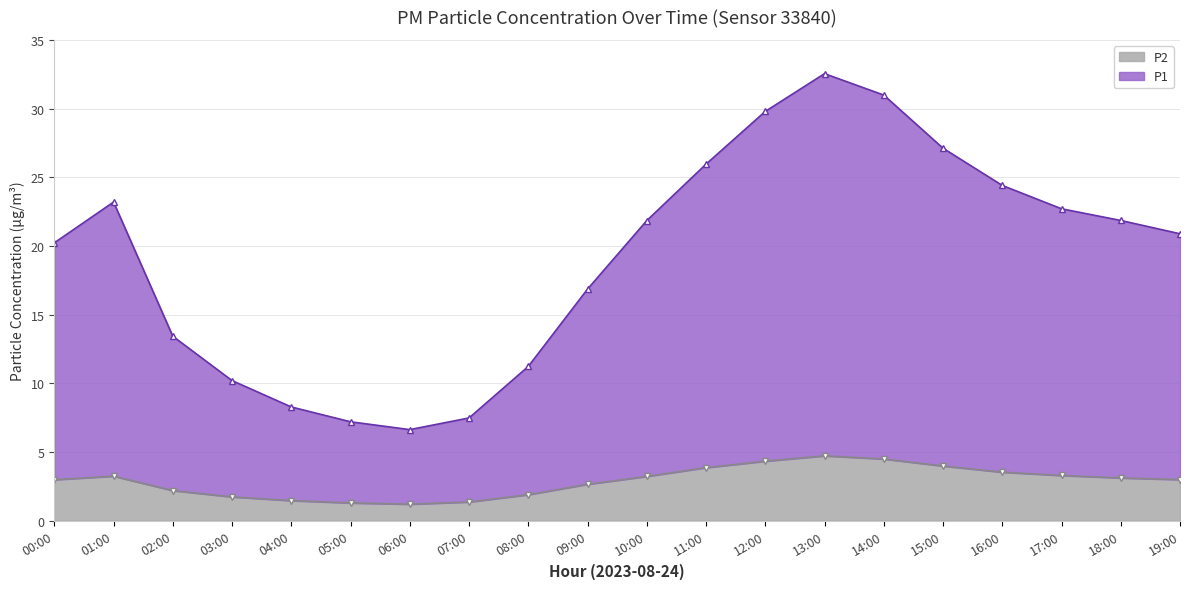

How many values in the P1 series are below 21?

10